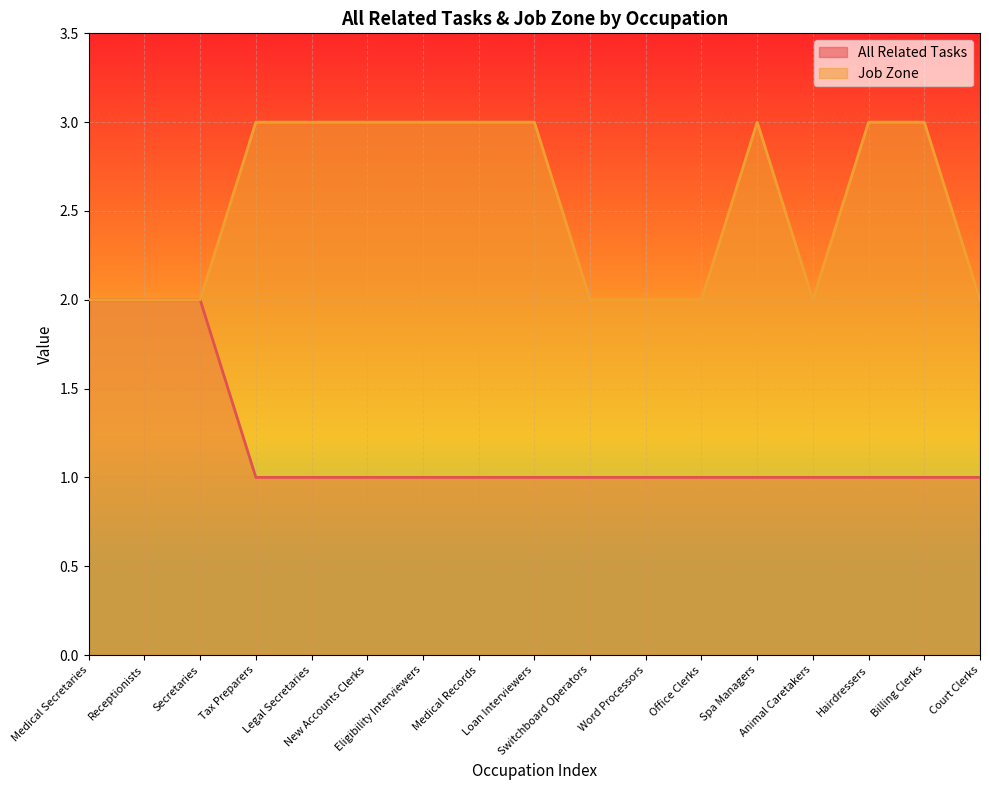

True or false: Job Zone and All Related Tasks intersect in this chart.

False